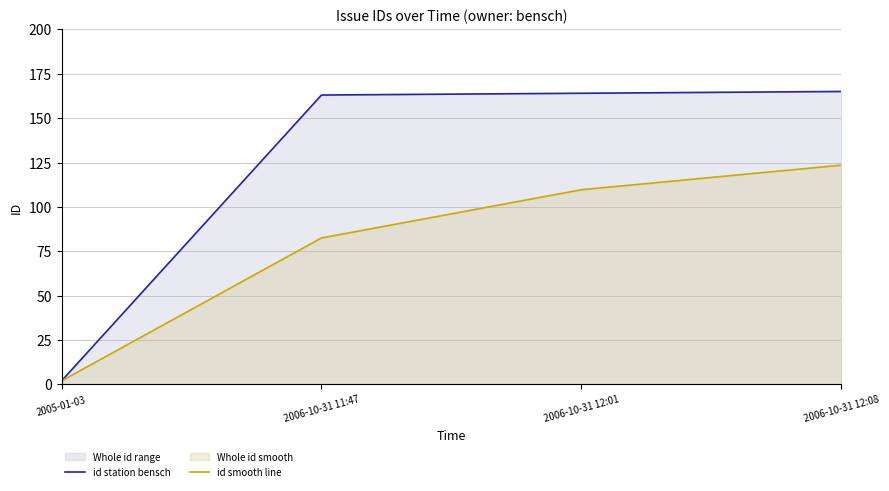

Which has a higher value, 2006-10-31 12:01 or 2006-10-31 11:47?

2006-10-31 12:01